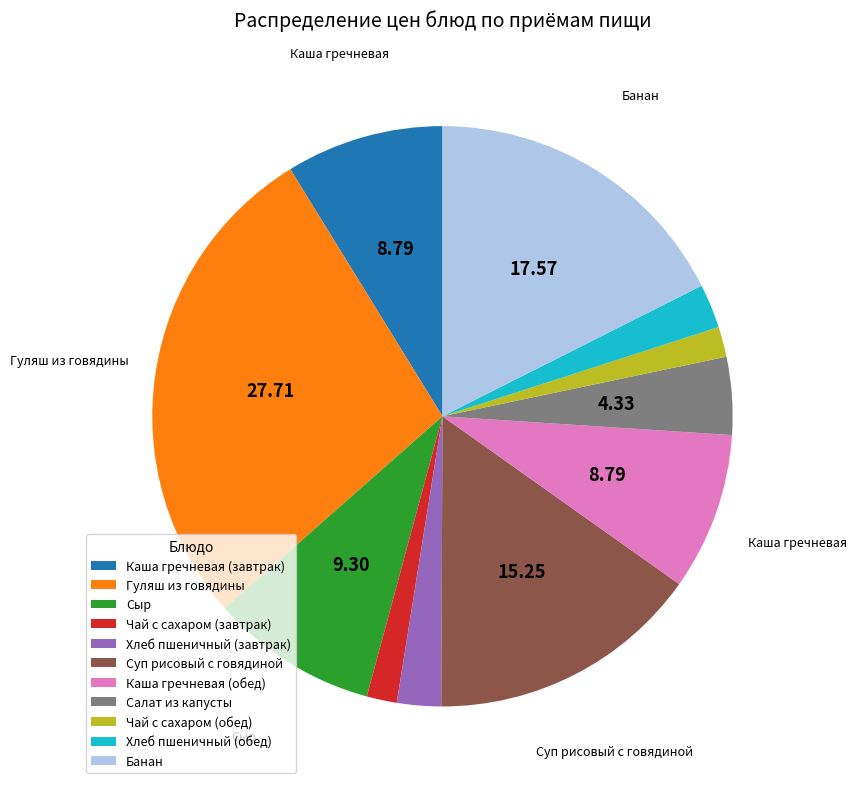

What is the largest slice in the pie chart?

Гуляш из говядины